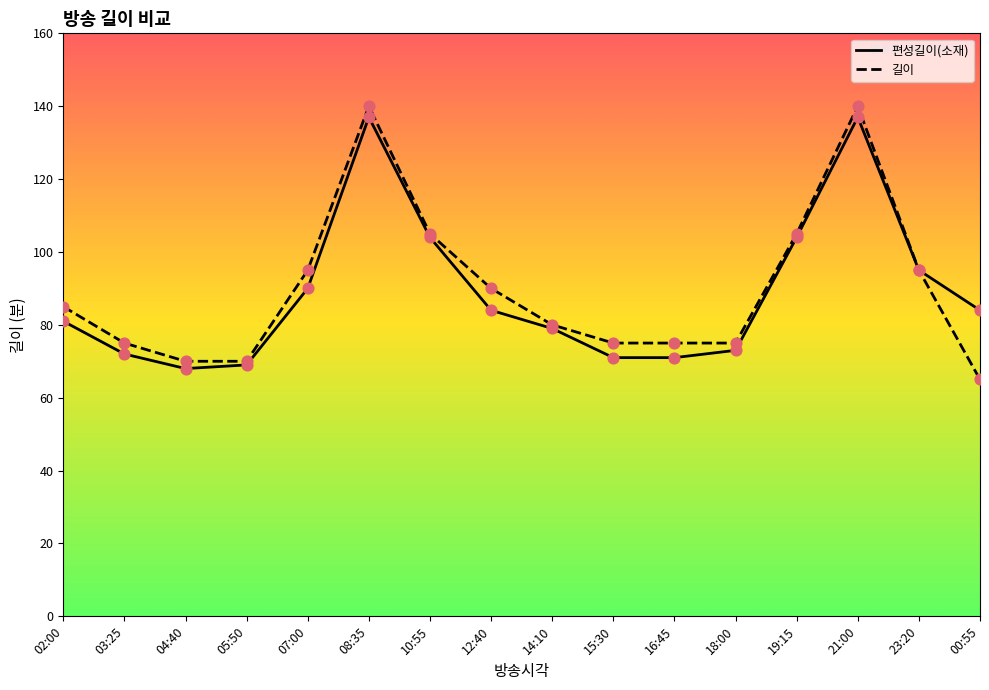

At which category is the sum across all series the highest?

08:35